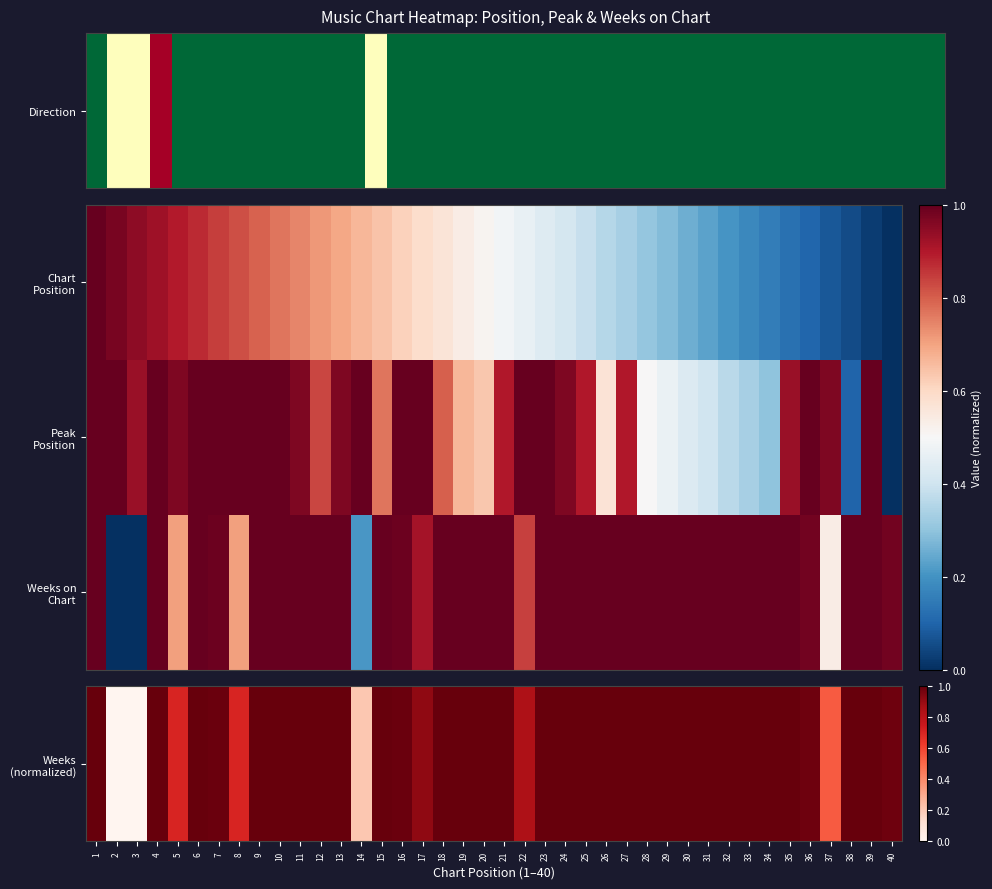

Which series has the largest range (max minus min)?

Weeks (normalized)